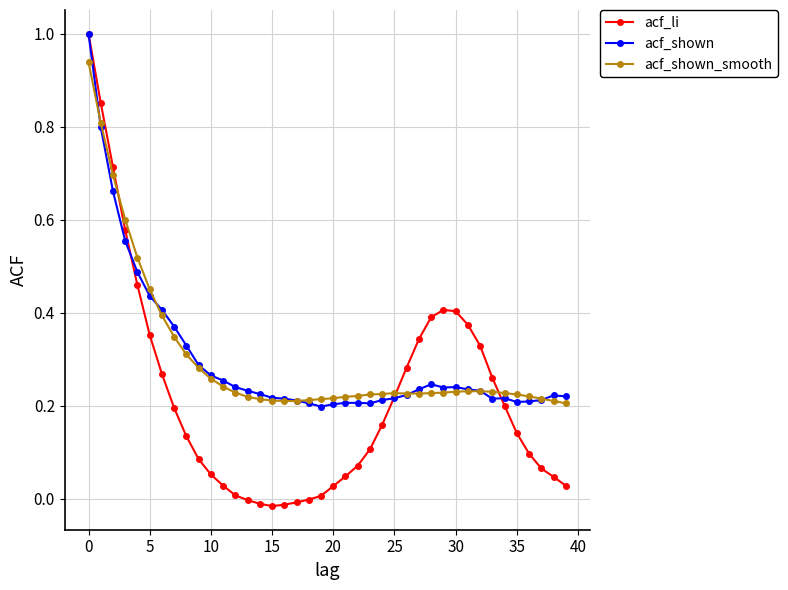

What is the highest value of the acf_li series?

1.0